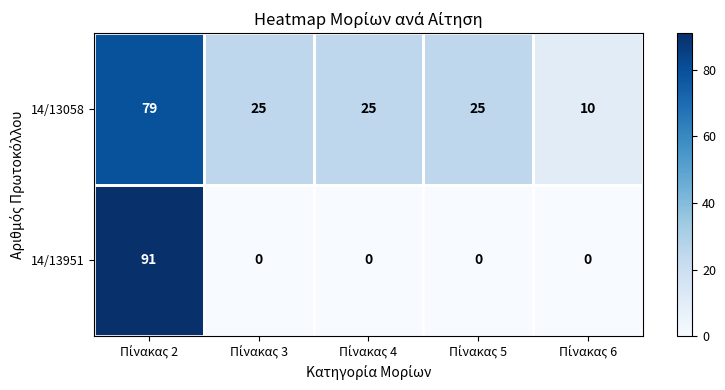

Which series has the largest range (max minus min)?

14/13951